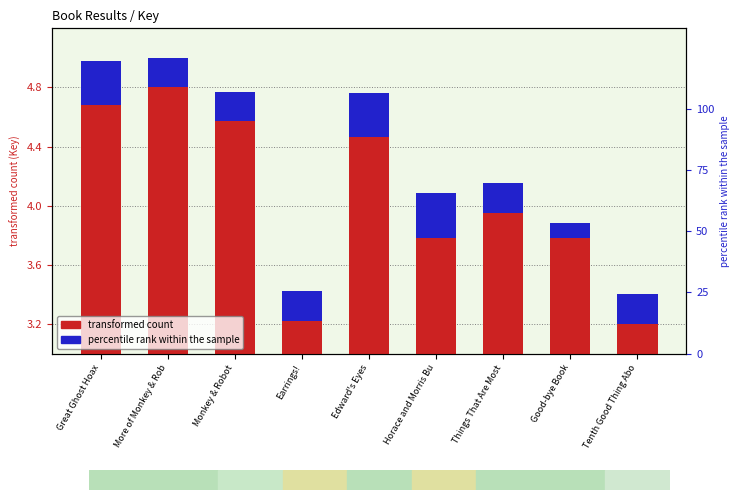

Which series has the widest spread of values?

transformed count